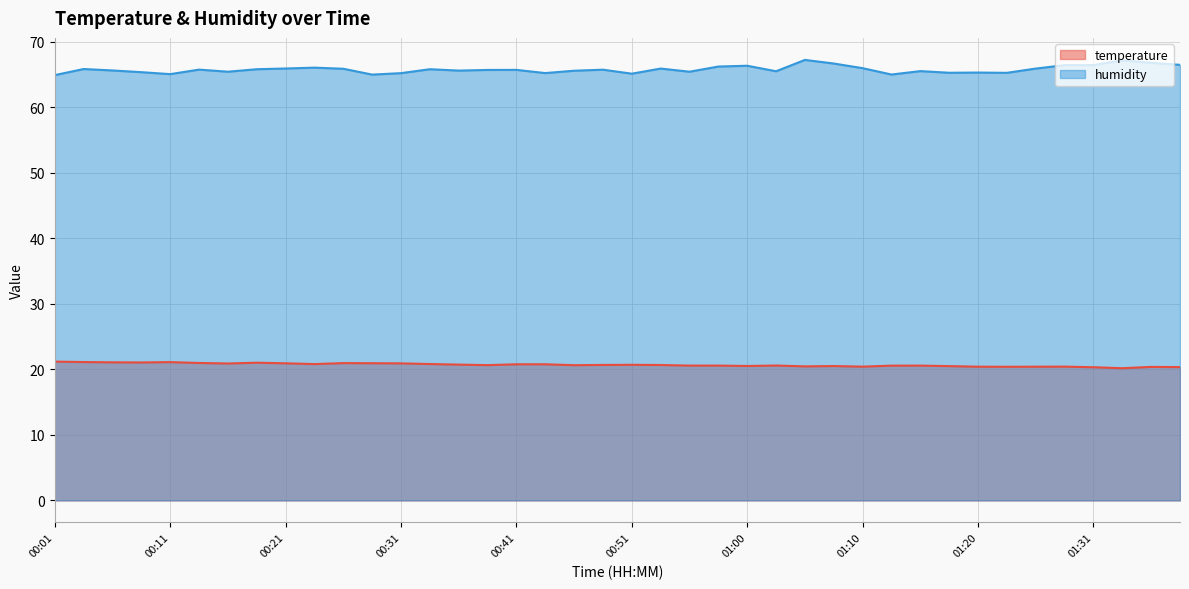

Reading left to right, extract all data points from this chart.

temperature: 21.2	21.1	21.1	21.1	21.1	21.0	20.9	21.0	20.9	20.8	21.0	20.9	20.9	20.8	20.7	20.6	20.8	20.8	20.6	20.7	20.7	20.7	20.6	20.6	20.5	20.6	20.5	20.5	20.4	20.6	20.6	20.5	20.4	20.4	20.4	20.4	20.3	20.2	20.4	20.4
humidity: 64.9	65.8	65.6	65.4	65.1	65.8	65.4	65.8	65.9	66.0	65.9	65.0	65.2	65.8	65.6	65.7	65.7	65.2	65.6	65.7	65.1	65.9	65.4	66.2	66.3	65.5	67.2	66.7	66.0	65.0	65.5	65.3	65.3	65.3	65.9	66.4	66.4	67.2	66.8	66.5